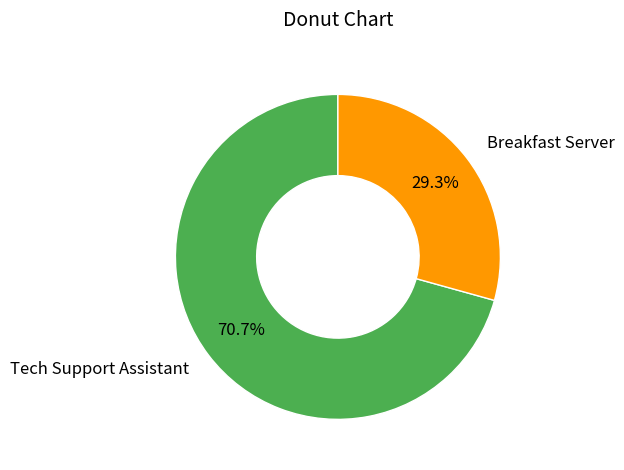

To the nearest percent, what is the difference between the Breakfast Server and Tech Support Assistant slice percentages?

41%